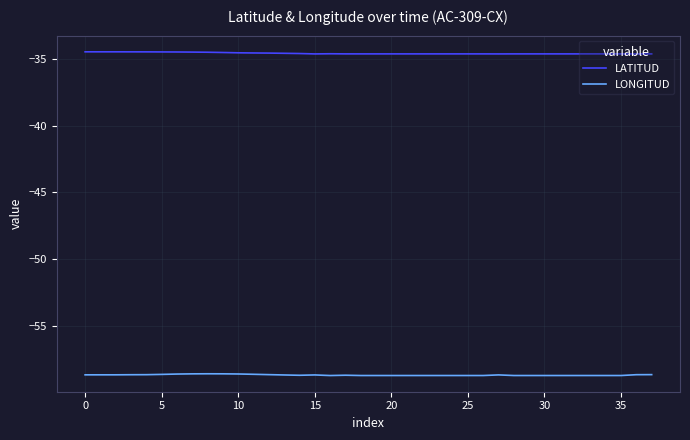

How many lines are shown in the chart?

2